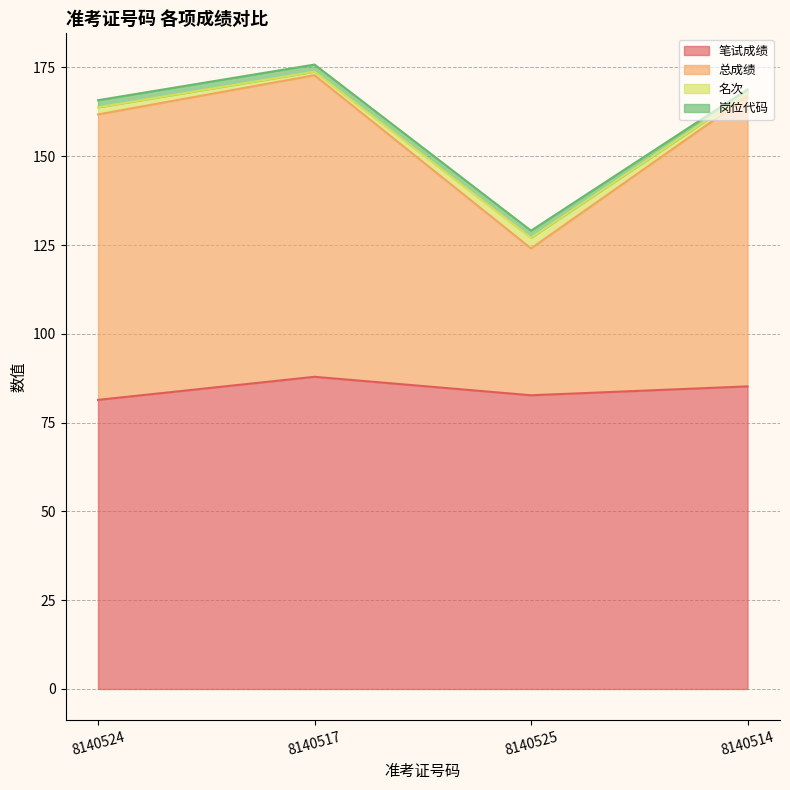

The value of 笔试成绩 at 8140524 is 145.6. True or false?

False